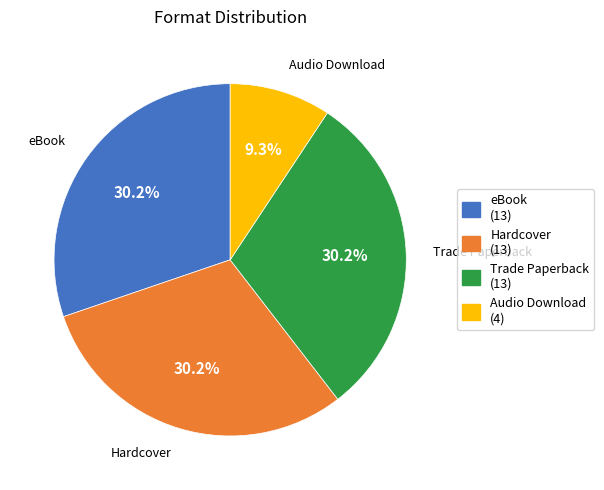

Which has a higher value, Audio Download or Trade Paperback?

Trade Paperback